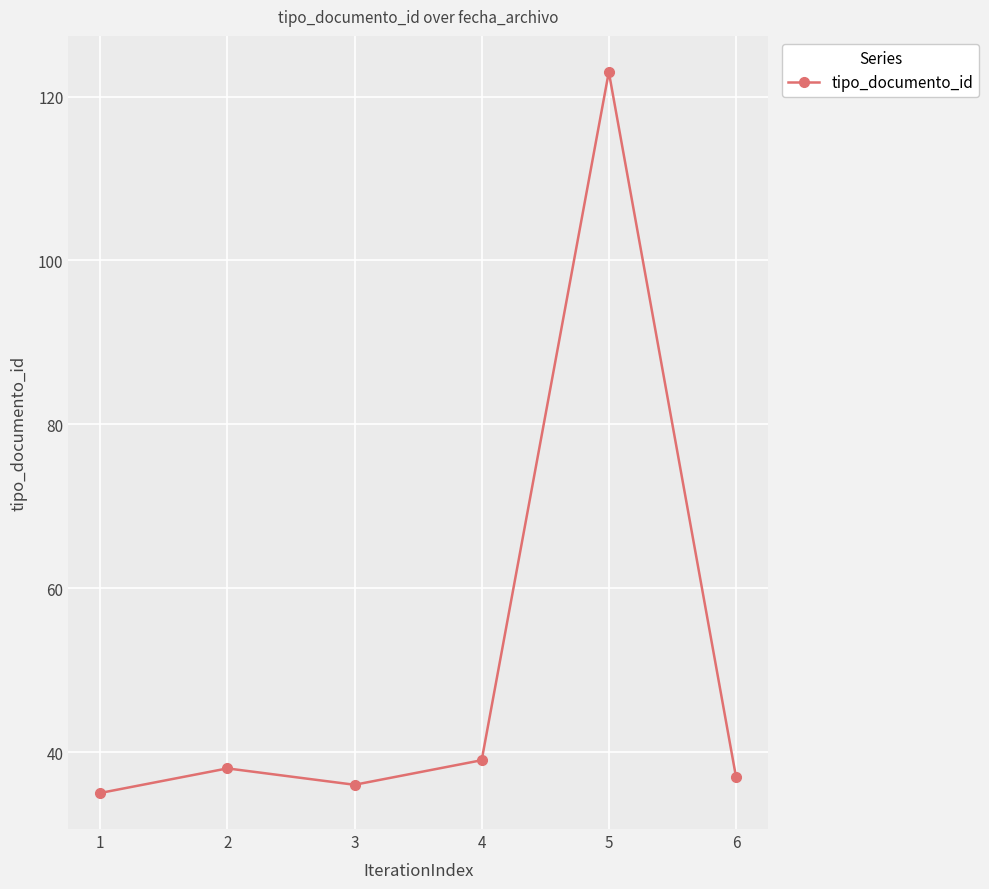

True or false: the data shows 123 at 5.

True